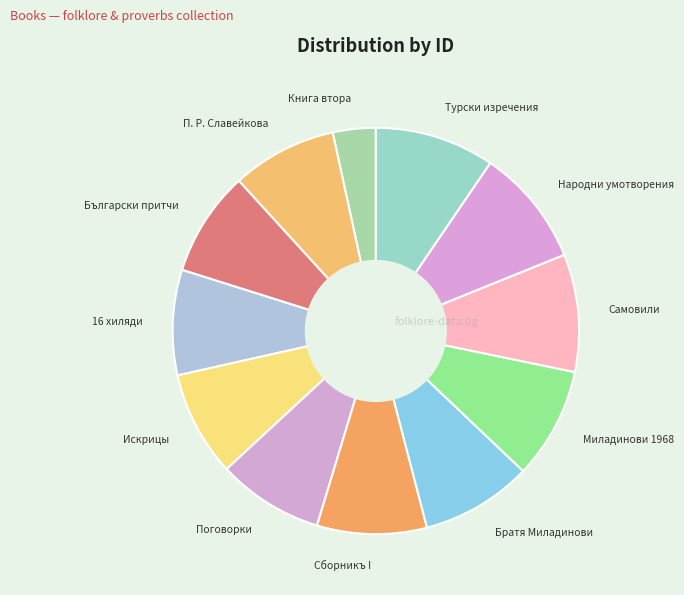

How many slices are in this pie chart?

12